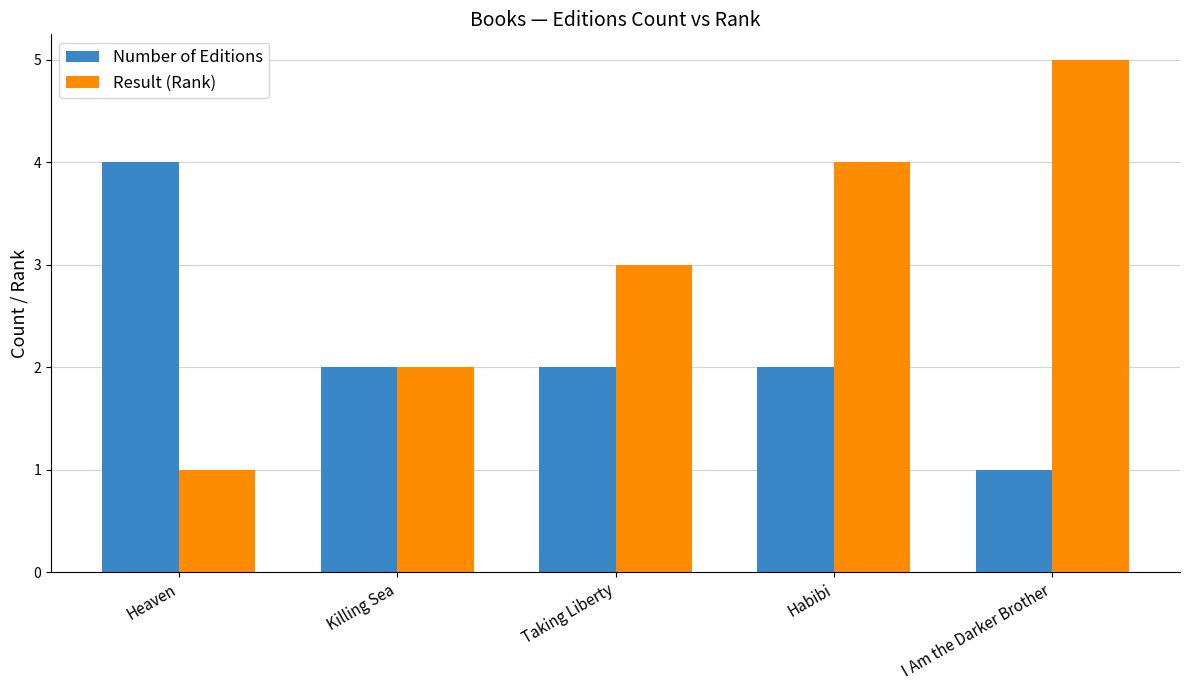

True or false: Number of Editions has a value of 2 at Killing Sea.

True